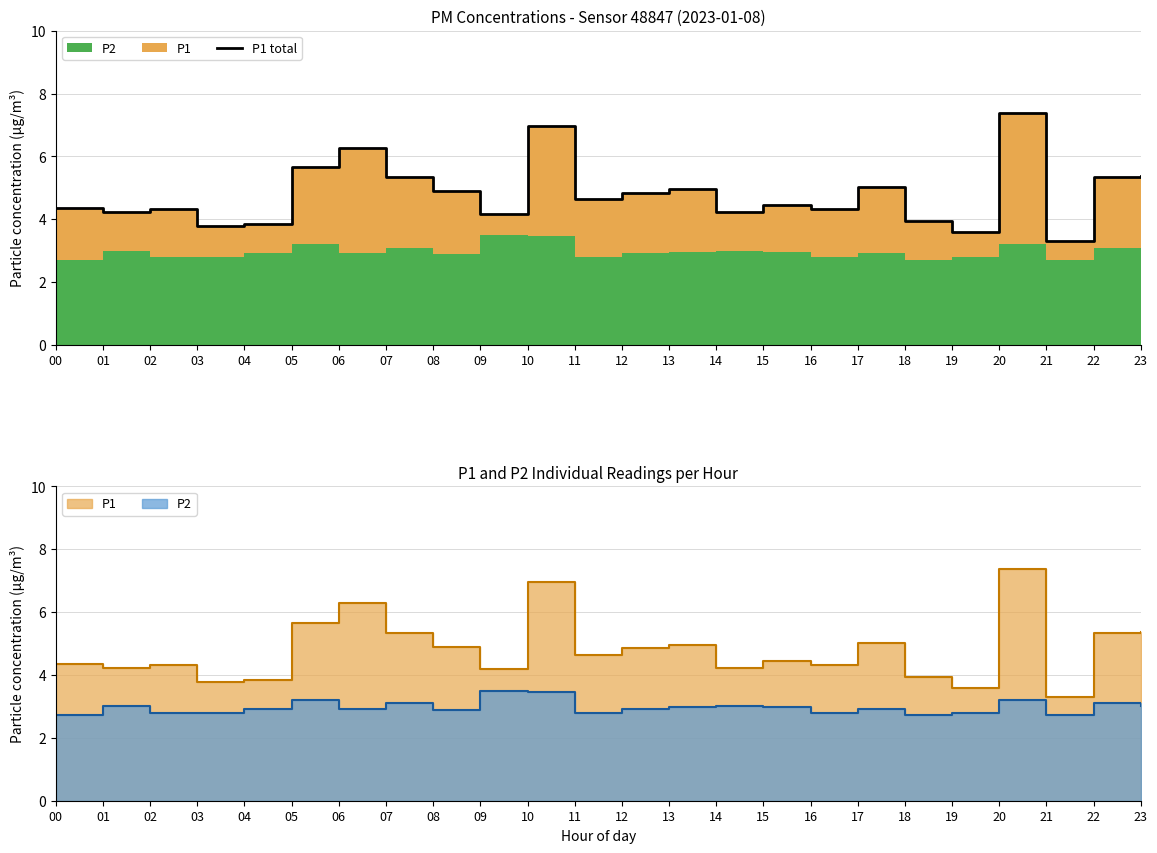

What is the ratio of the value at 23 to the value at 01?

1.3